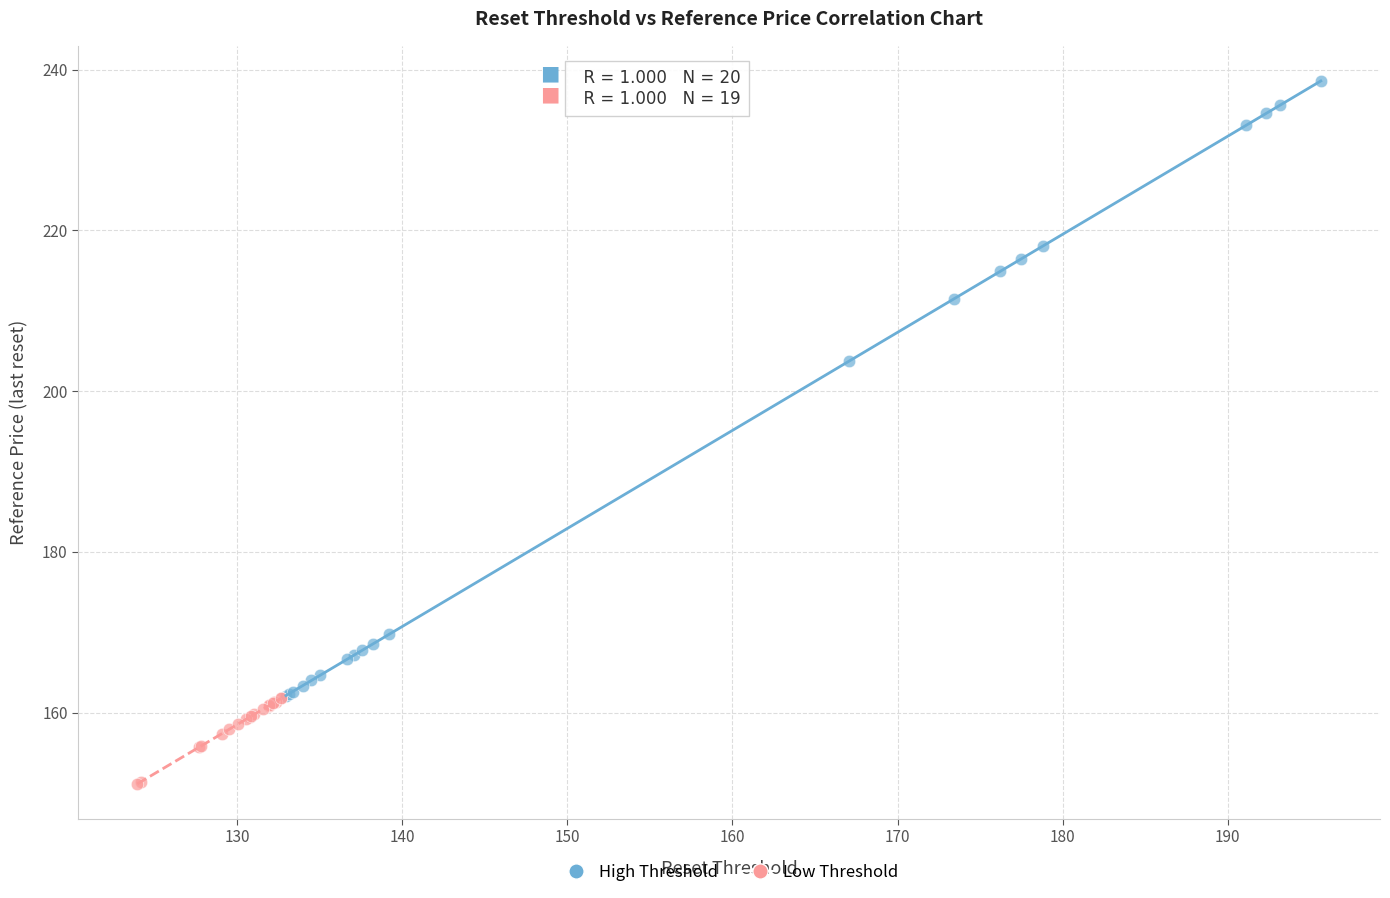

Which series contains the highest Y value?

High Threshold